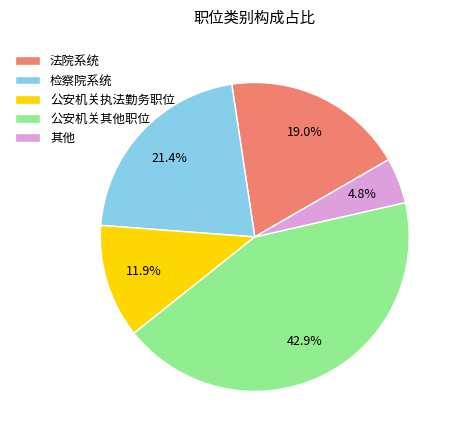

Rank the categories by value from highest to lowest.

公安机关其他职位, 检察院系统, 法院系统, 公安机关执法勤务职位, 其他